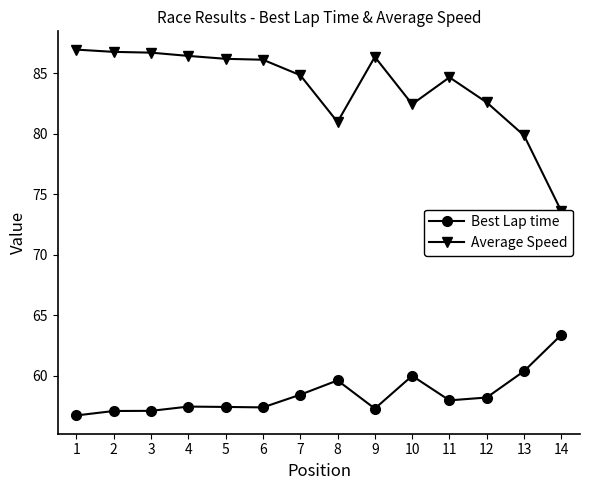

At which label is Best Lap time closest to 60?

10